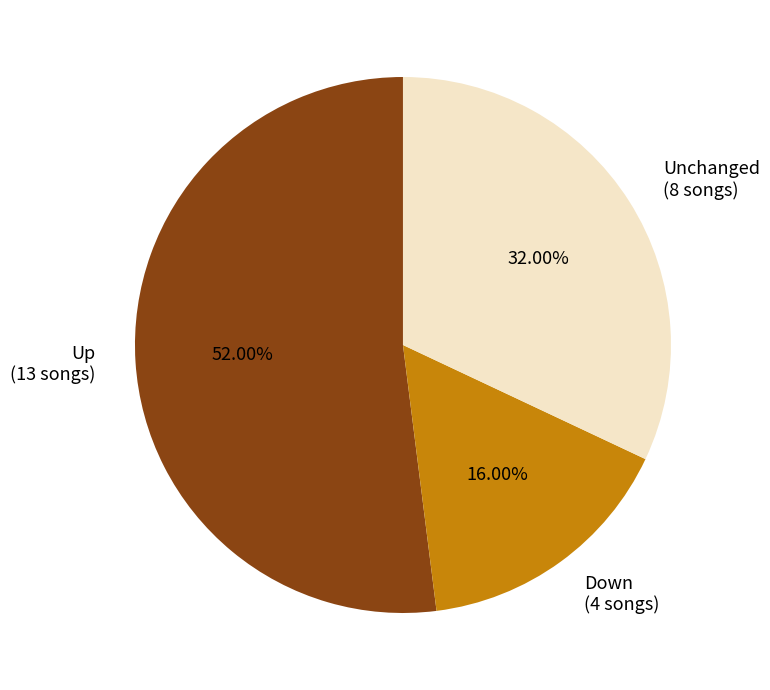

How many slices are in this pie chart?

3